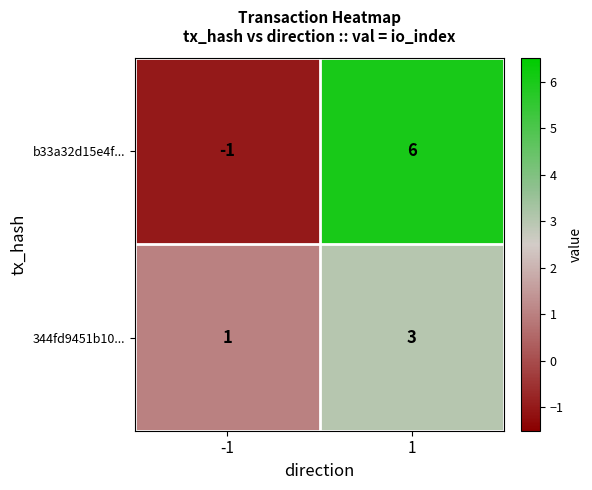

What is the minimum value shown in the chart?

-1